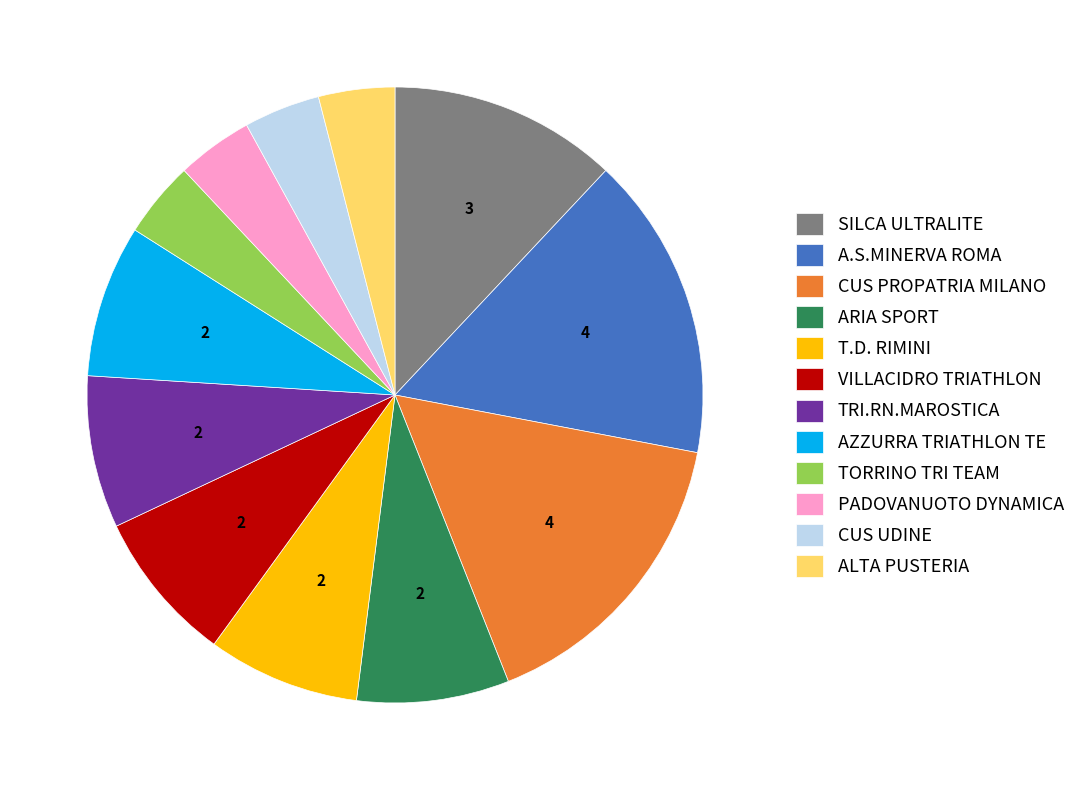

True or false: T.D. RIMINI accounts for 8% of the total.

True